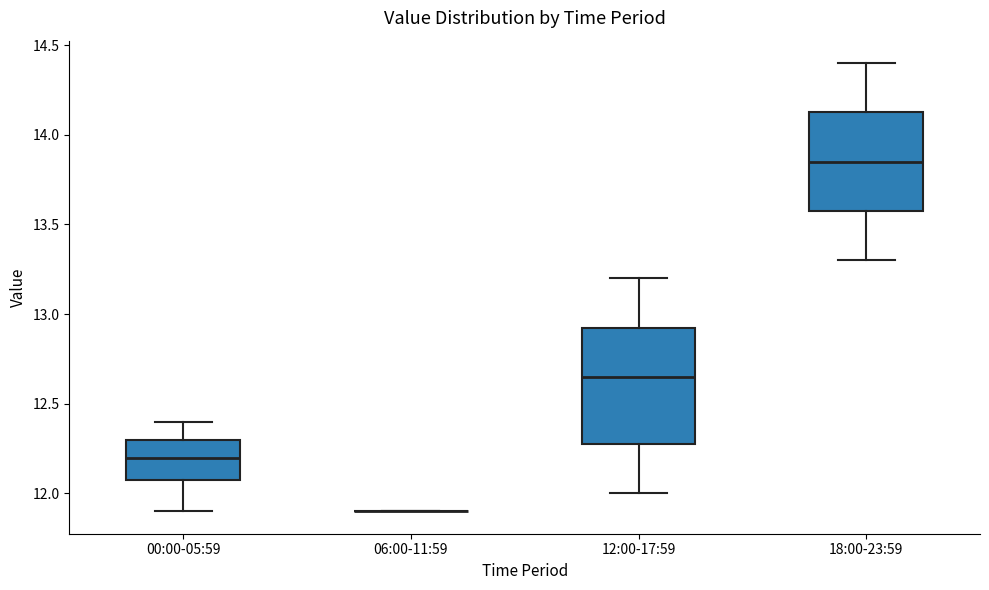

Which box is the tallest, from its lower edge to its upper edge?

12:00-17:59